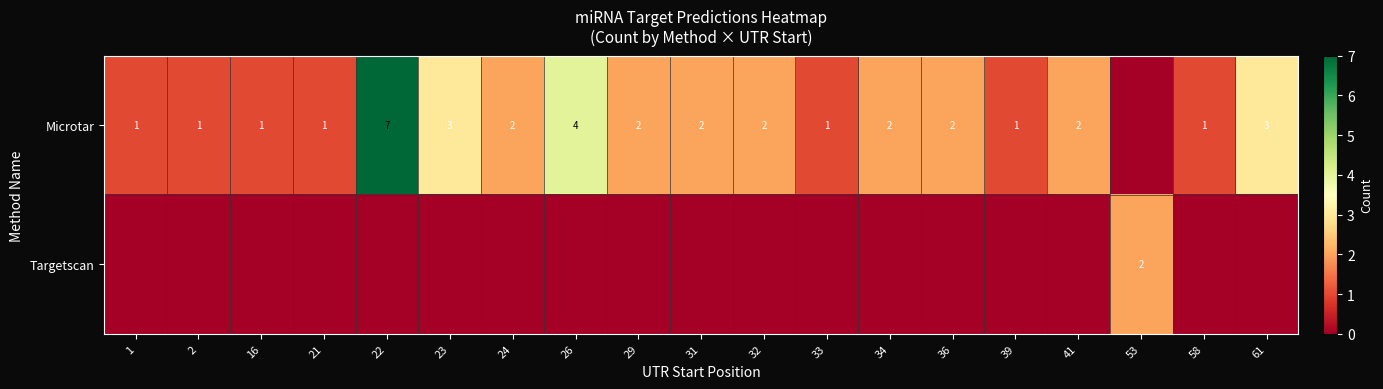

Is it true that Microtar equals 2 at 22?

False